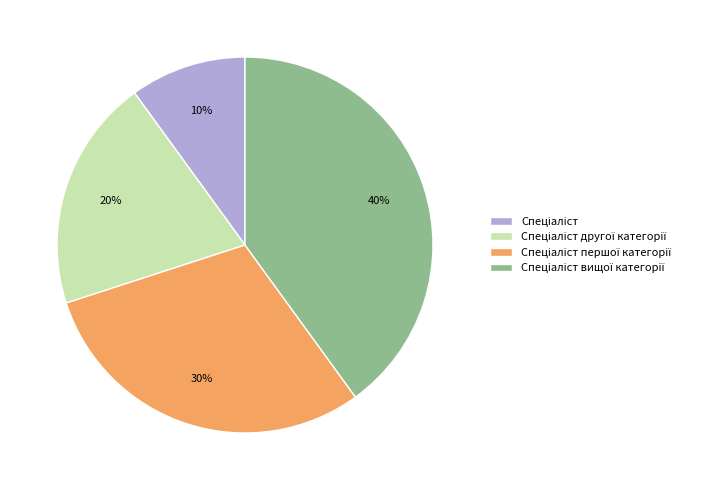

How many slices are in this pie chart?

4